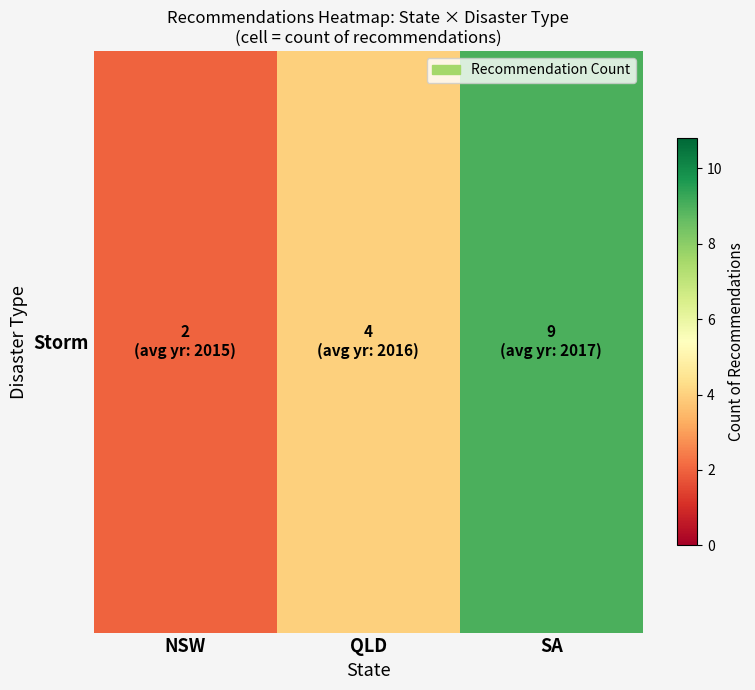

Reading left to right, what are all the values shown in this chart?

2	4	9